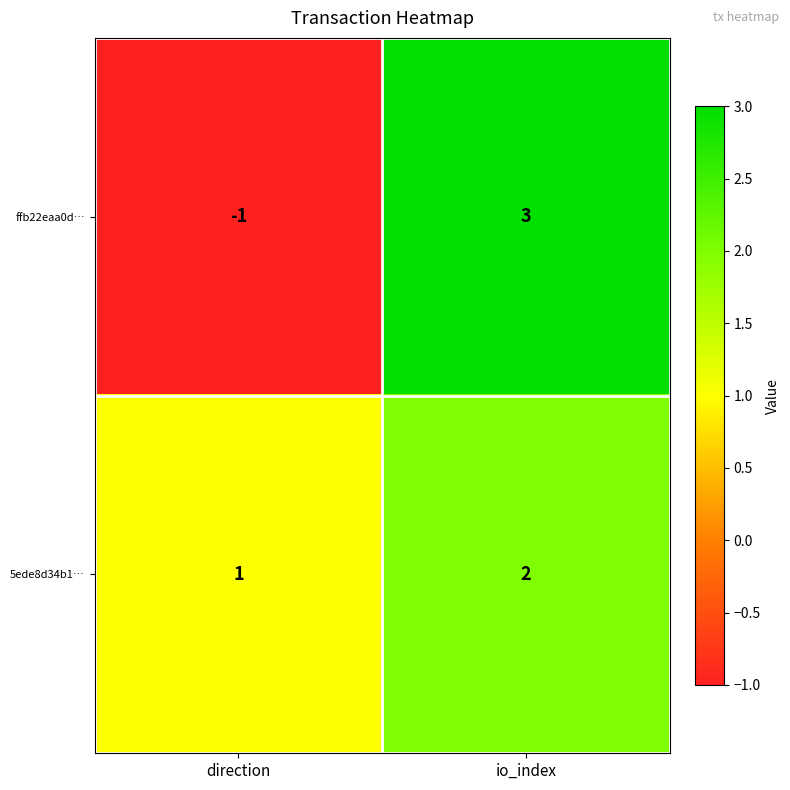

True or false: ffb22eaa0d… has a value of 1 at io_index.

False